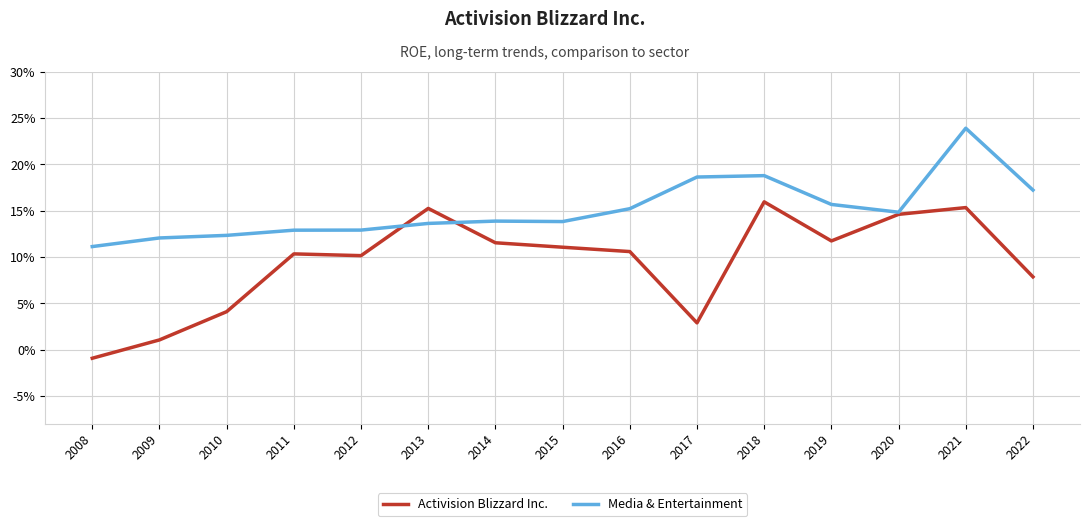

What are all the series names shown in the legend?

Activision Blizzard Inc., Media & Entertainment